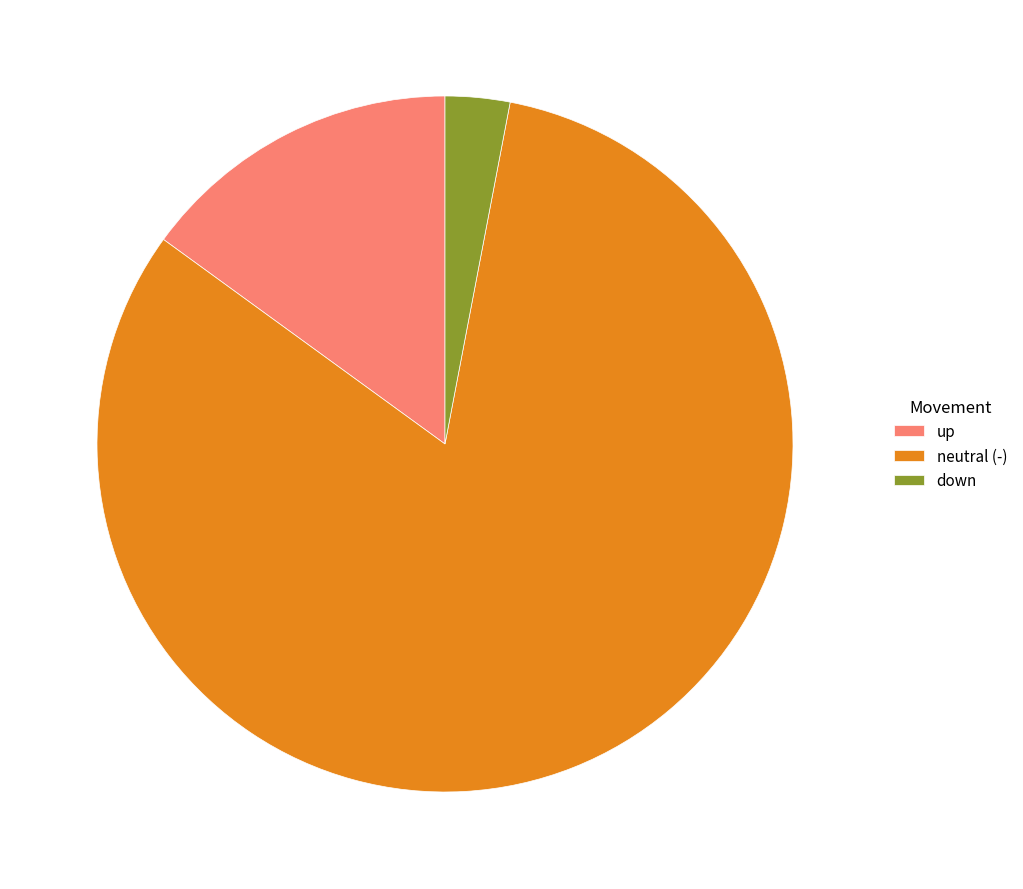

Is the sum of up and down greater than half?

No